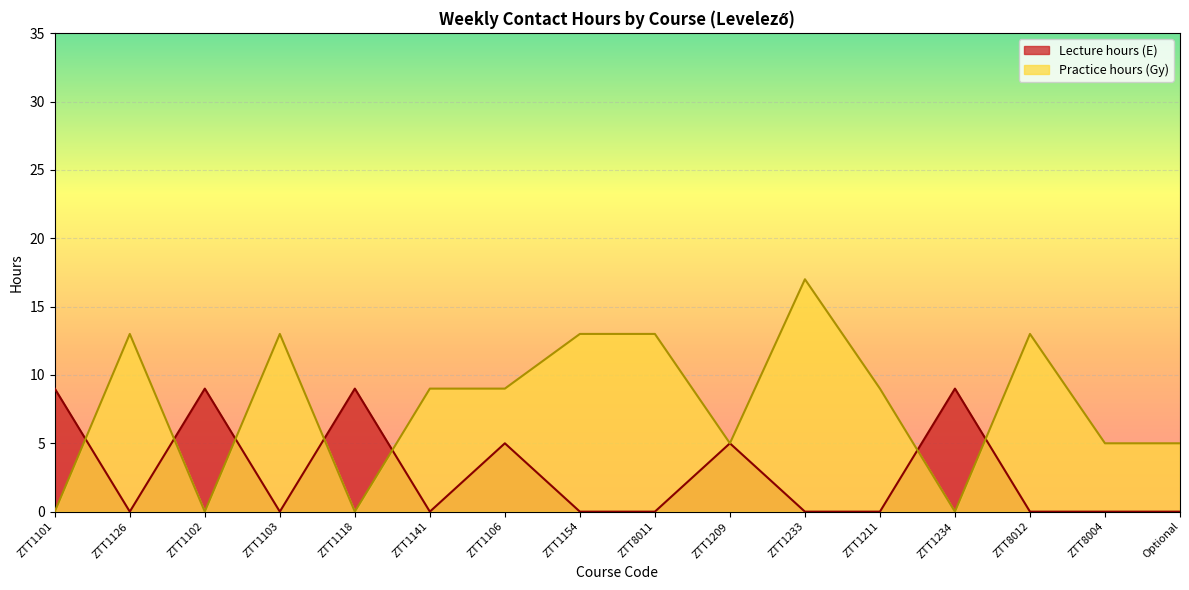

Where is the first local maximum for Lecture hours (E)?

ZTT1102